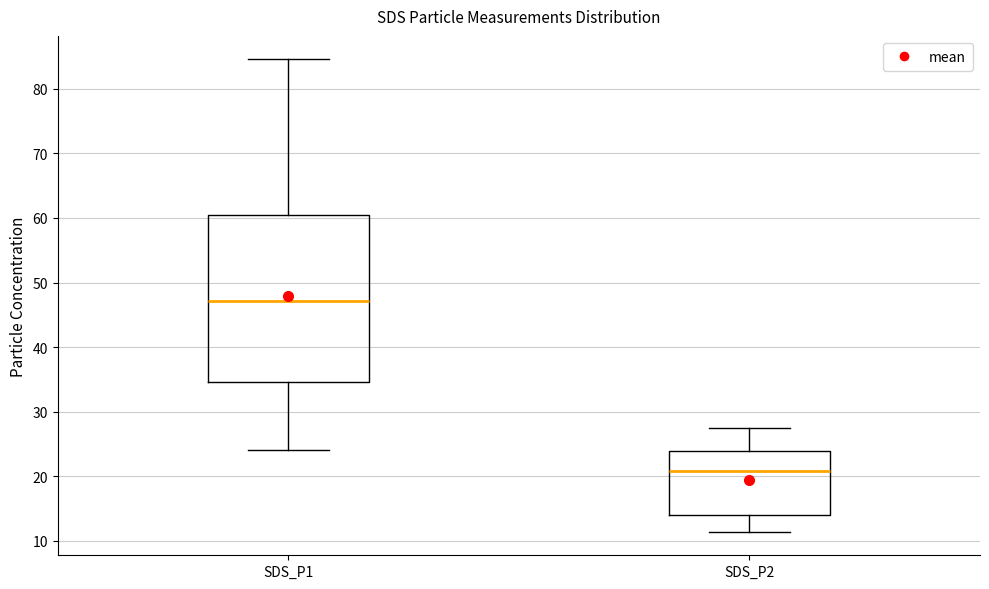

Which box has the lowest median line?

SDS_P2